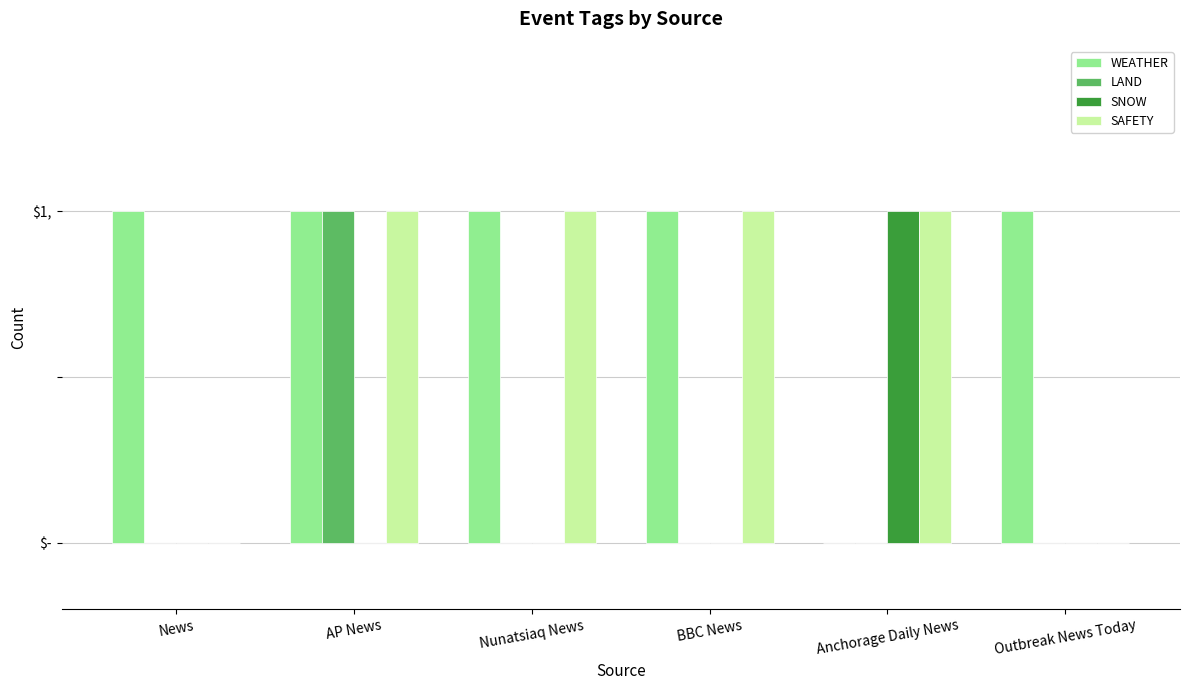

At which label does LAND reach its minimum?

News